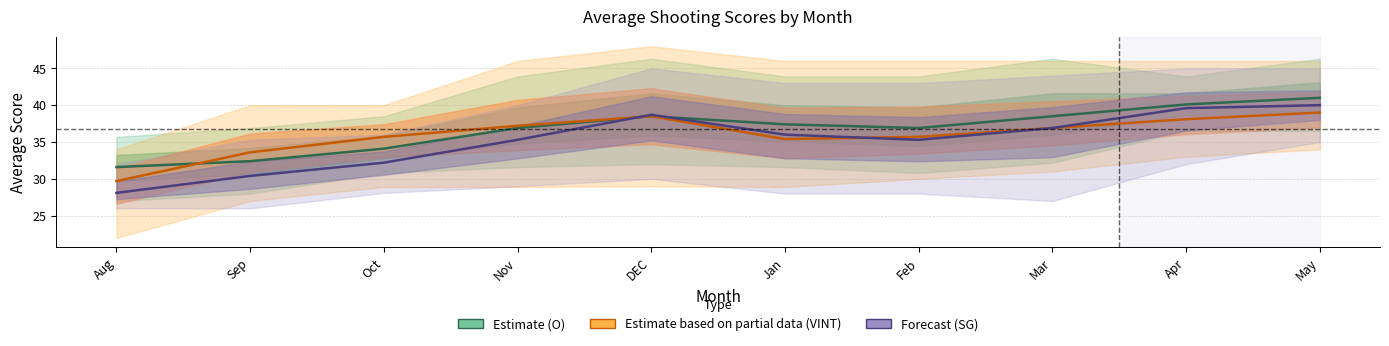

Which category has the lowest value in the Estimate based on partial data (VINT) series?

Aug